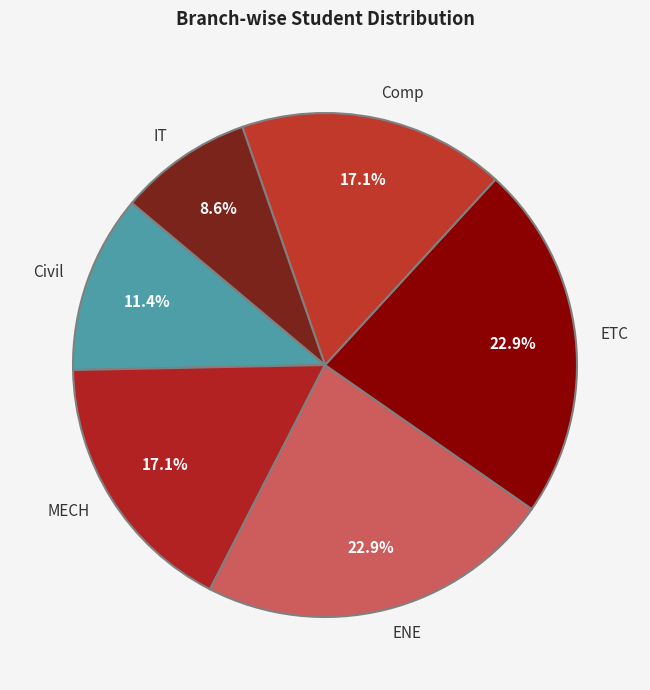

Does ETC account for over 50% of the chart?

No